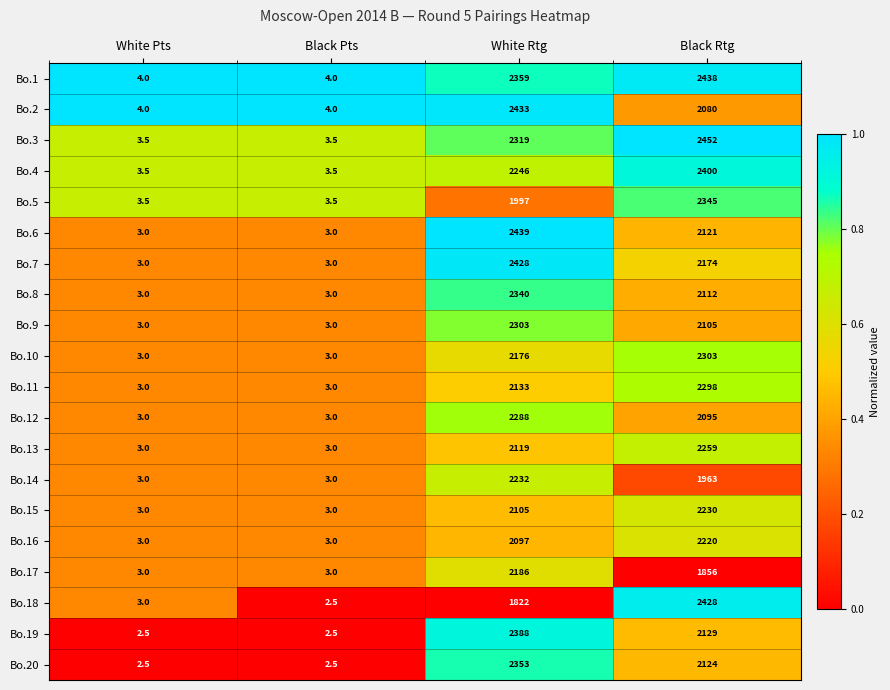

Rank the series at White Rtg from lowest to highest value.

Bo.18, Bo.5, Bo.16, Bo.15, Bo.13, Bo.11, Bo.10, Bo.17, Bo.14, Bo.4, Bo.12, Bo.9, Bo.3, Bo.8, Bo.20, Bo.1, Bo.19, Bo.7, Bo.2, Bo.6